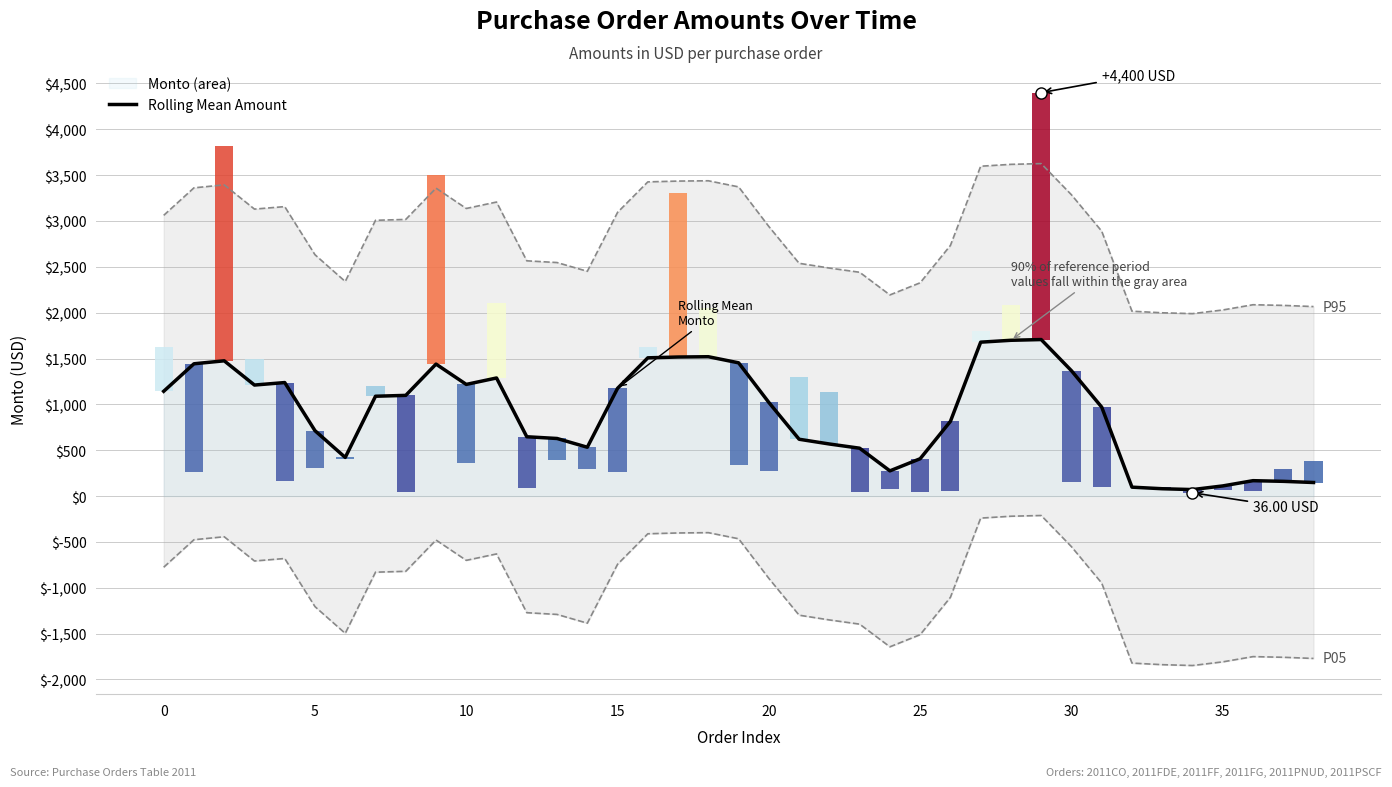

Approximately how many times larger is the value at 35 compared to 25?

0.3